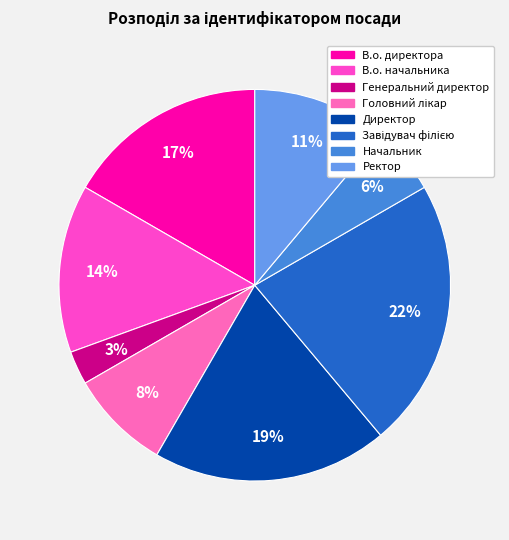

To the nearest percent, what is the difference between the largest and smallest slice percentages?

19%